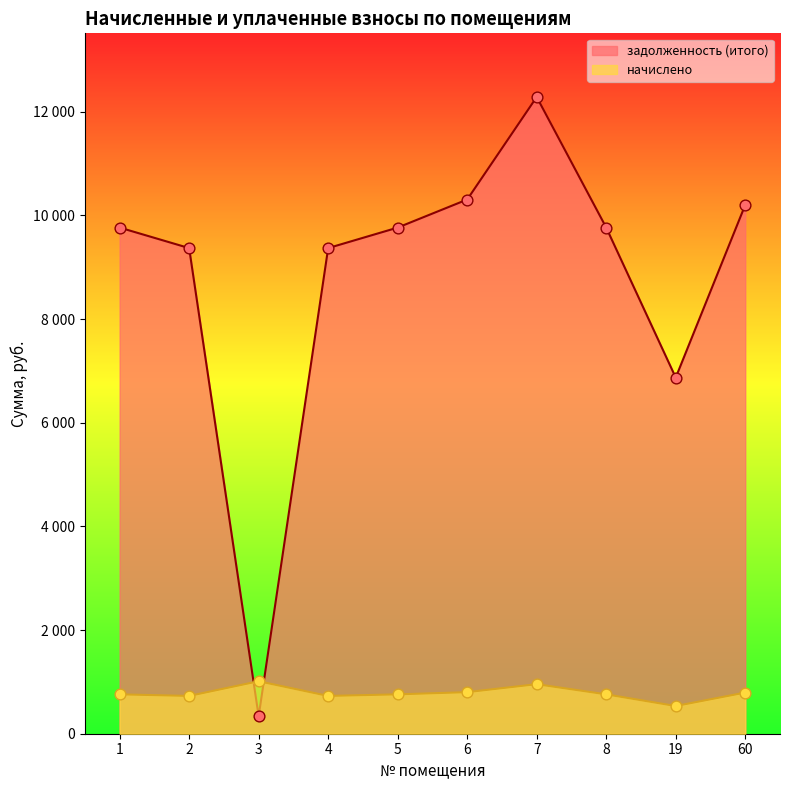

What are all the series names shown in the legend?

задолженность (итого), начислено